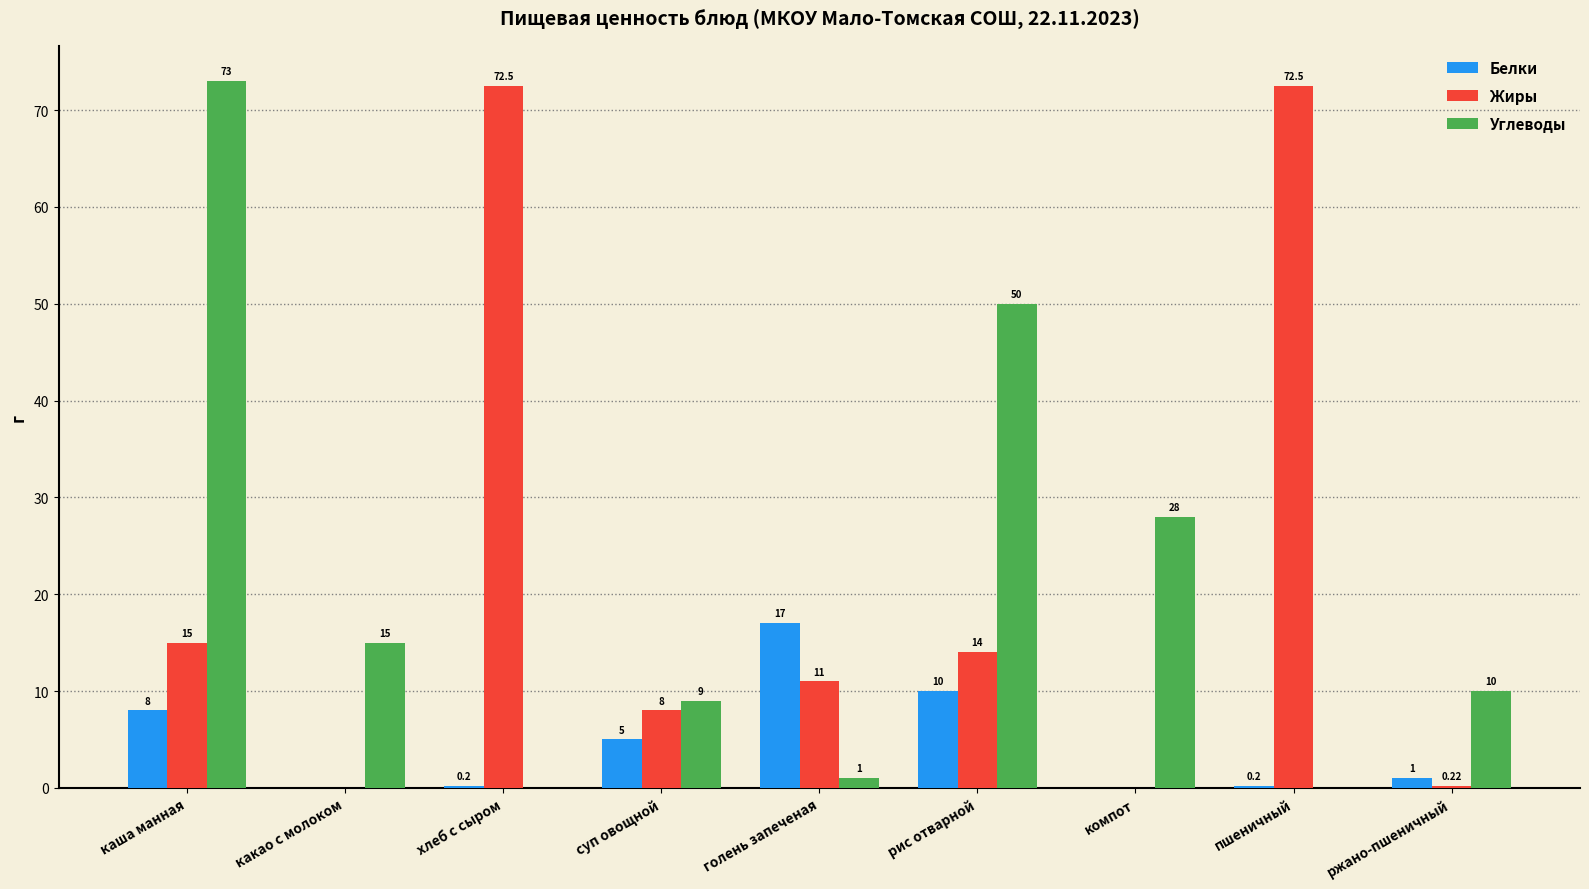

The value of Жиры at каша манная is 15.0. True or false?

True